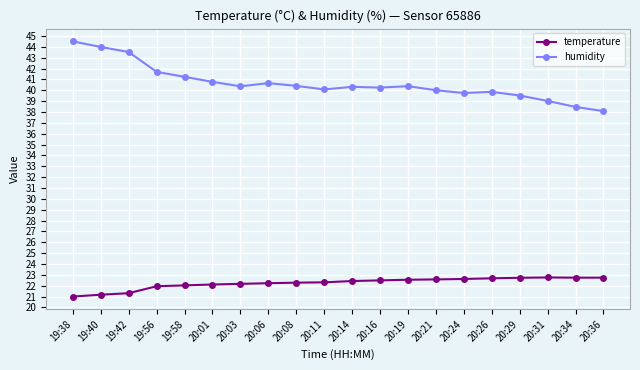

What is the total value across all series at 20:16?

62.7